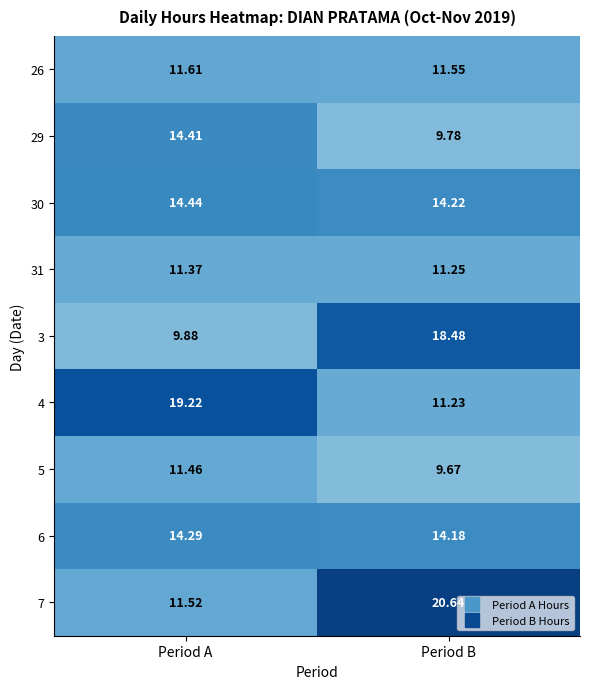

Where does the 5 series first go above 11?

Period A